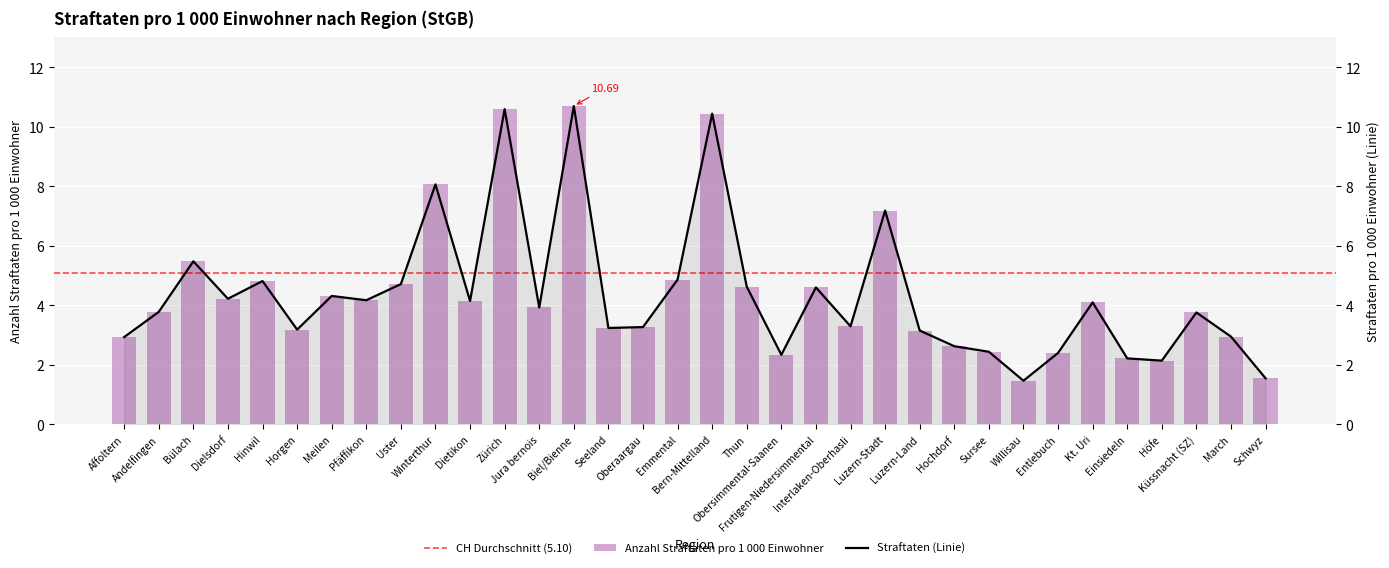

Where does the data first go above 3?

Andelfingen